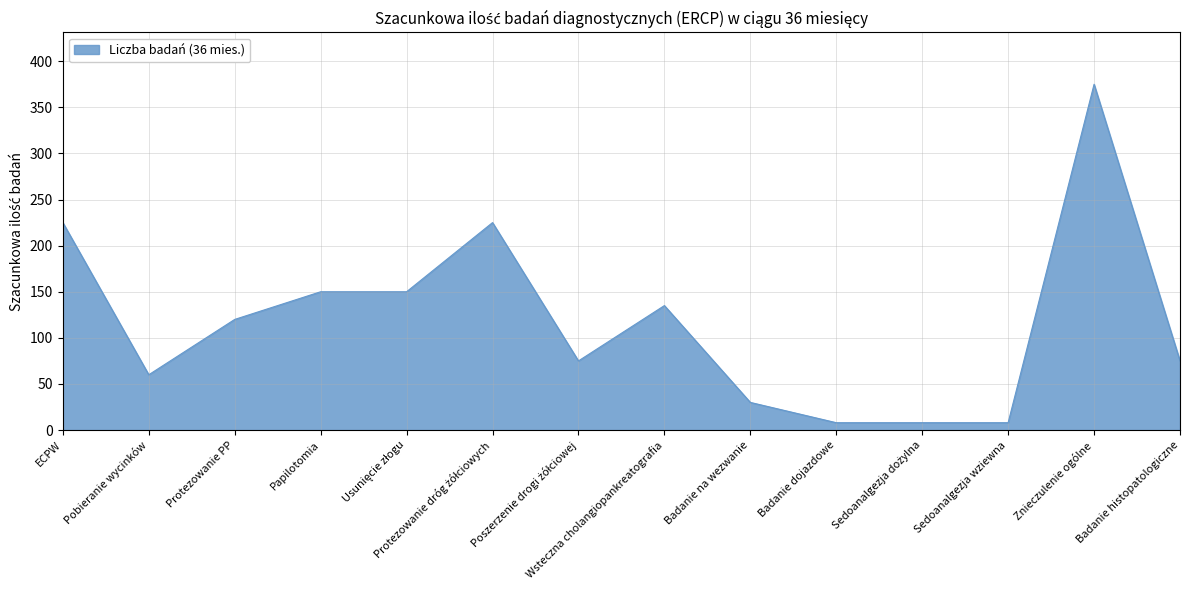

What value does the data have at Badanie histopatologiczne, to the nearest 5?

75